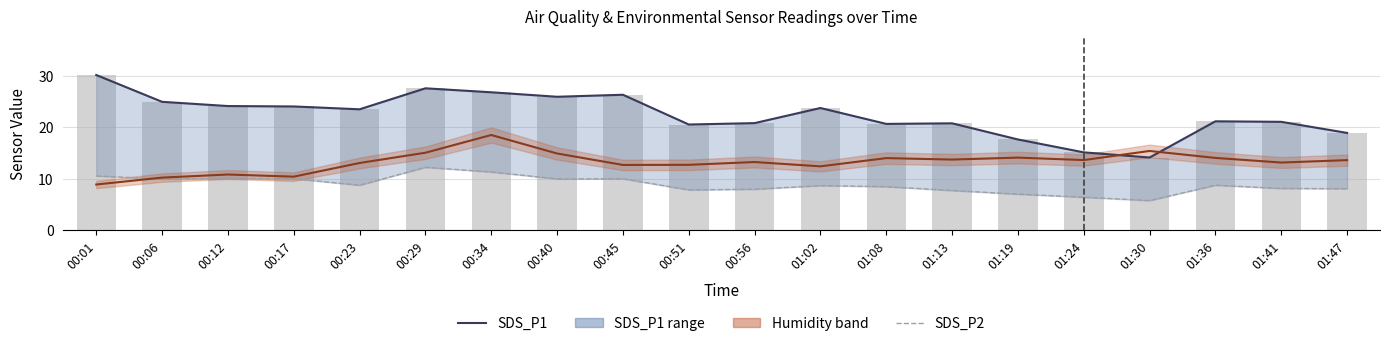

Read the BME280_humidity (scaled) value at 00:23.

13.0